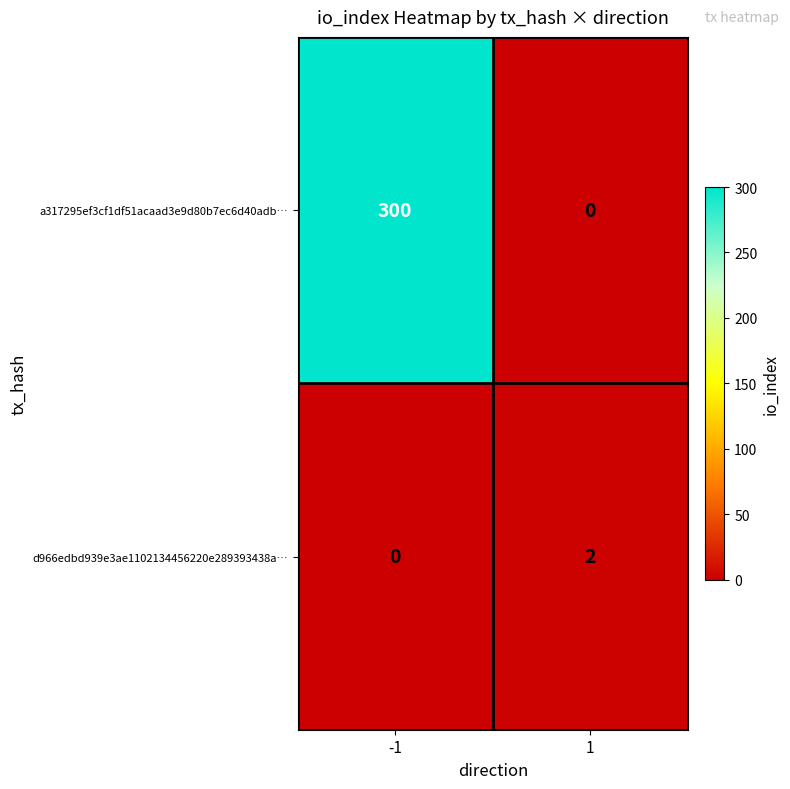

What is the greatest value displayed?

300